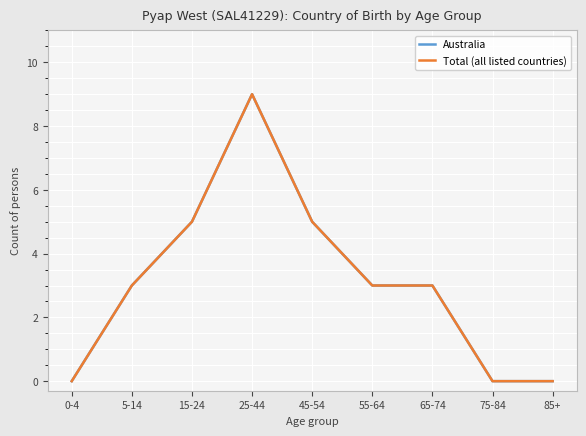

Does the chart display data point markers on the line(s)?

No